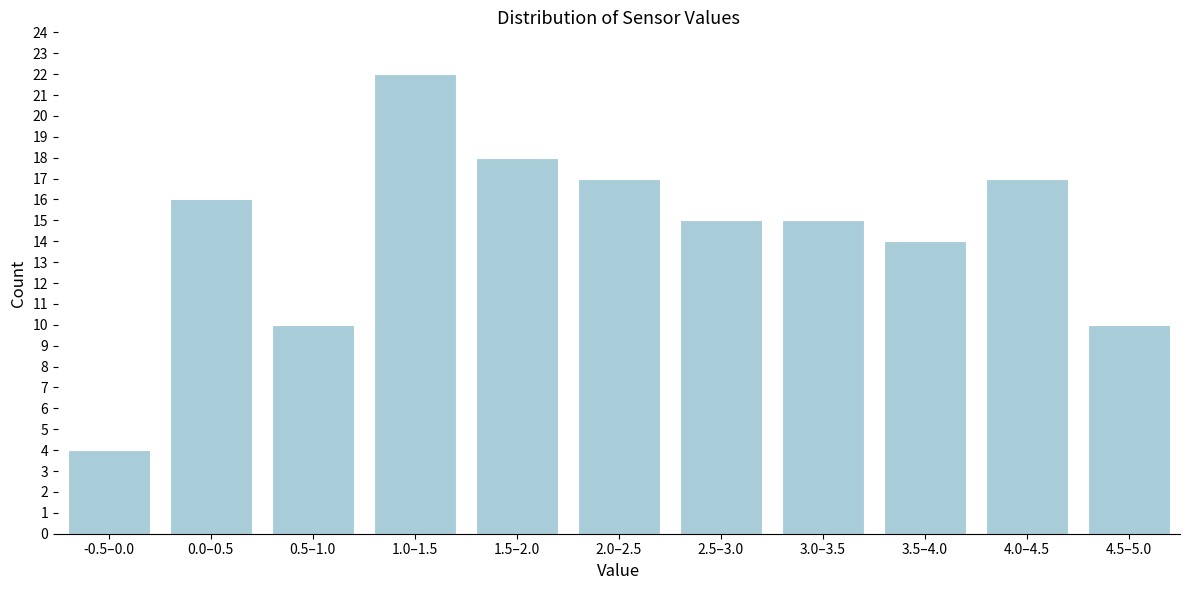

Reading right to left, extract all data points from this chart.

10	17	14	15	15	17	18	22	10	16	4